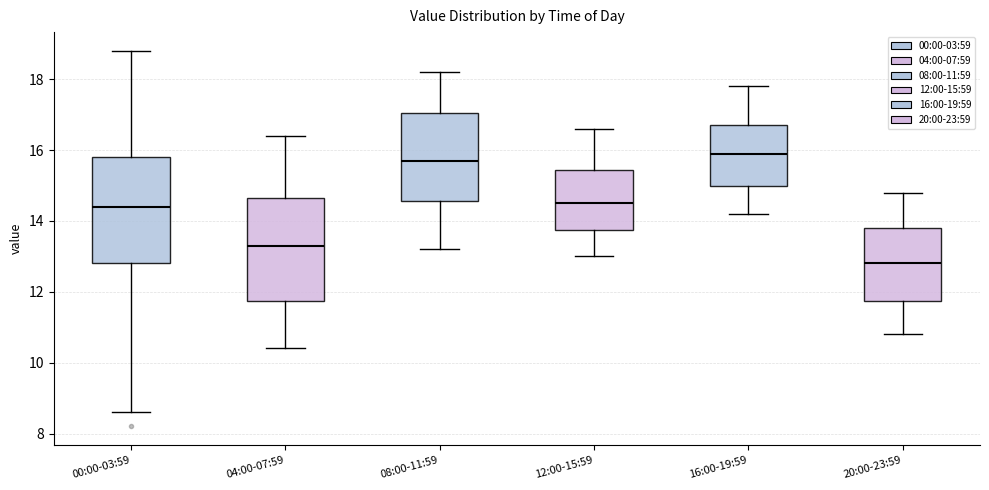

Reading left to right, read every box against the y-axis: the position of its median line, the range the box covers, and the ends of its whiskers. The values are not printed on the chart, so give them approximately, as read against the axis.

00:00-03:59: median 14.4, box 12.8 to 15.8, whiskers 8.6 to 18.8
04:00-07:59: median 13.4, box 11.8 to 14.6, whiskers 10.4 to 16.4
08:00-11:59: median 15.8, box 14.6 to 17.0, whiskers 13.2 to 18.2
12:00-15:59: median 14.6, box 13.8 to 15.4, whiskers 13.0 to 16.6
16:00-19:59: median 16.0, box 15.0 to 16.8, whiskers 14.2 to 17.8
20:00-23:59: median 12.8, box 11.8 to 13.8, whiskers 10.8 to 14.8